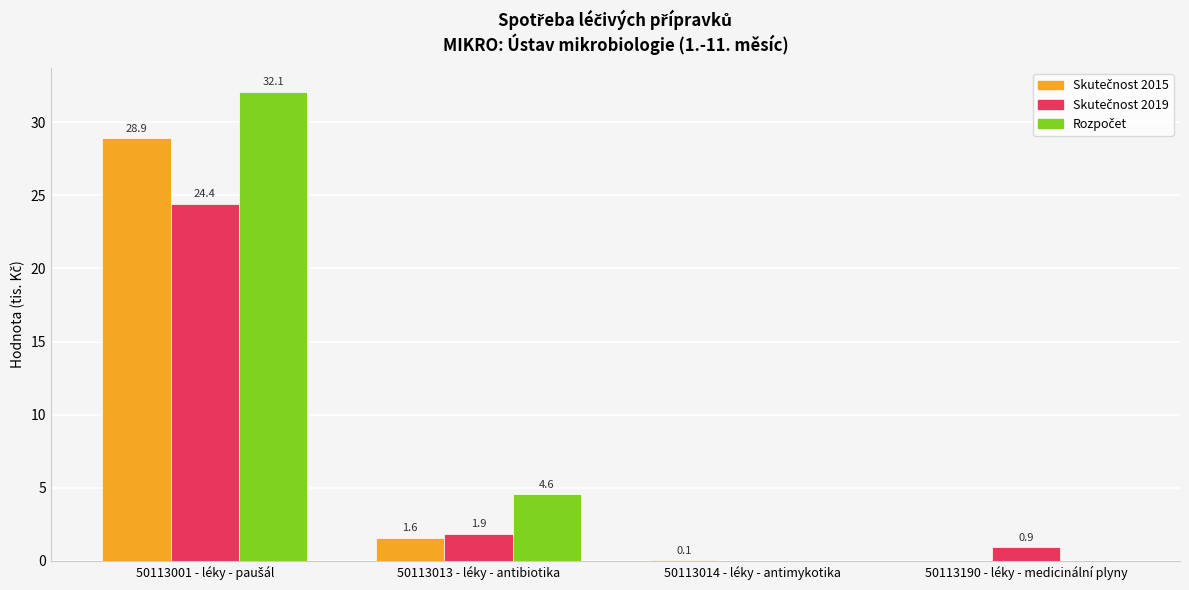

What is the total value across all series at 50113190 - léky - medicinální plyny?

0.9